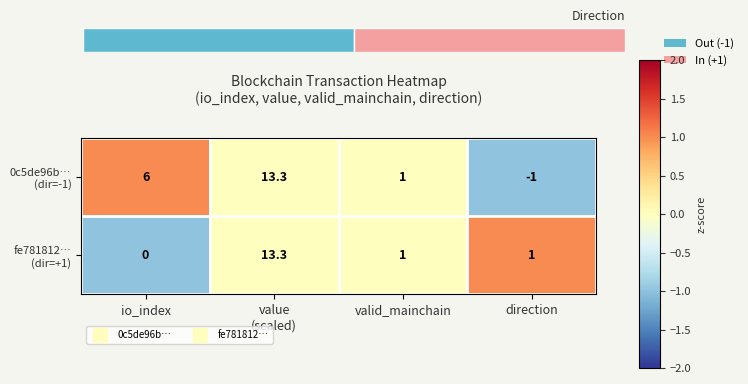

How many distinct data groups are displayed?

2